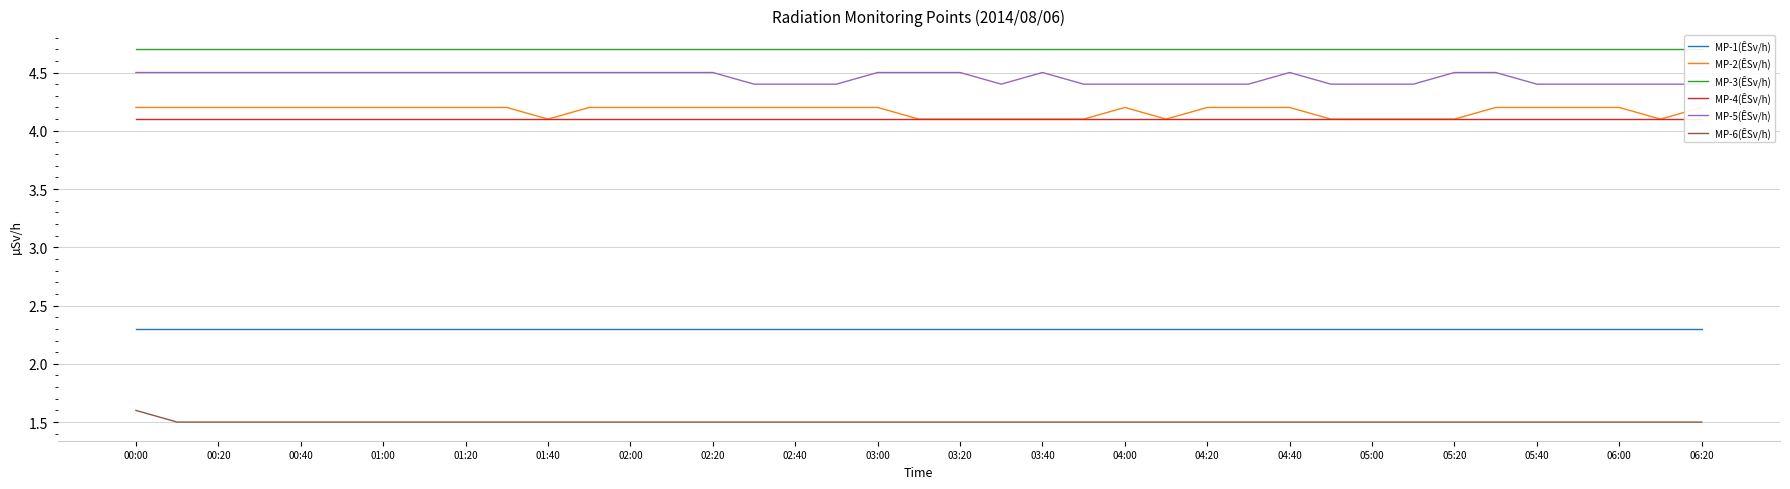

What is the average value of the MP-3(ÊSv/h) series?

4.7